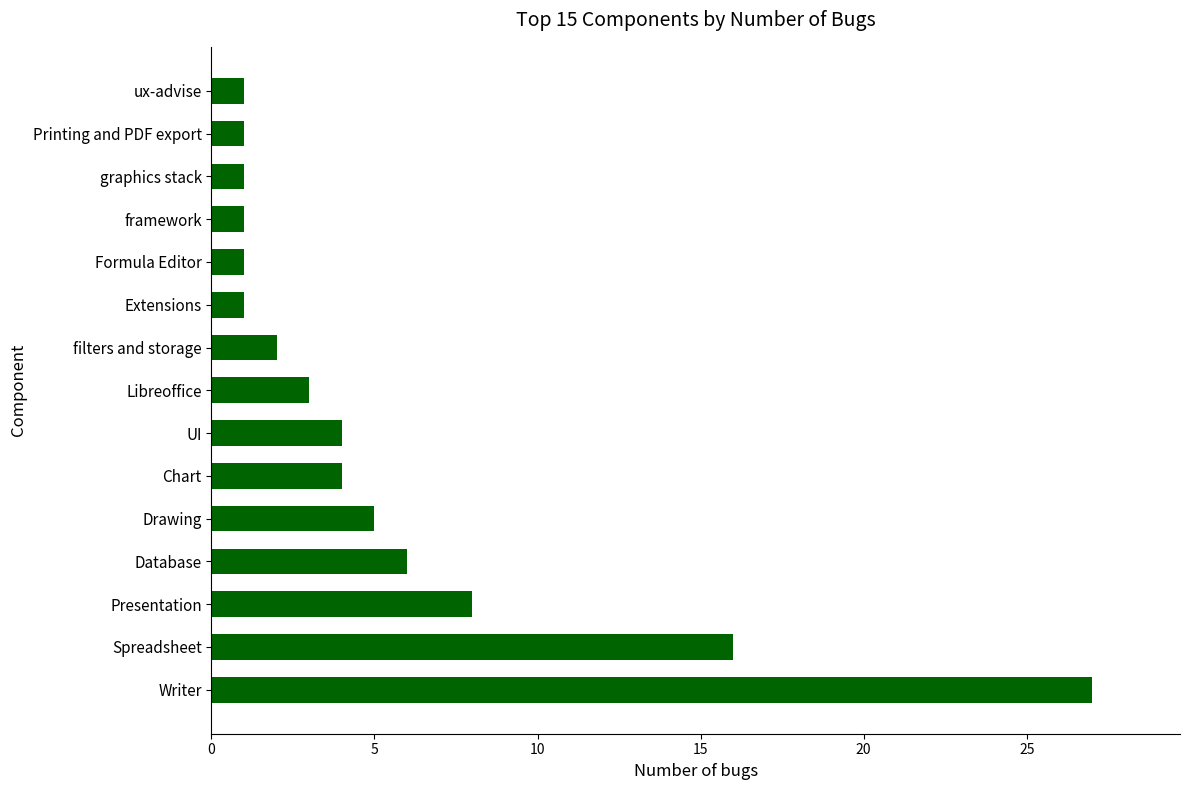

What is the ratio of the value at Libreoffice to the value at ux-advise?

3.0